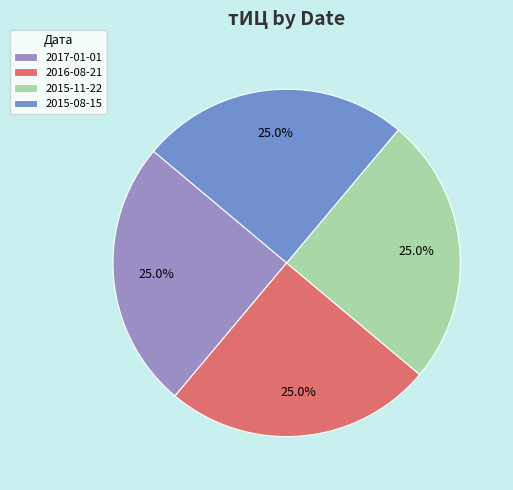

Combined, what portion of the pie is 2015-11-22 and 2017-01-01?

50.0%